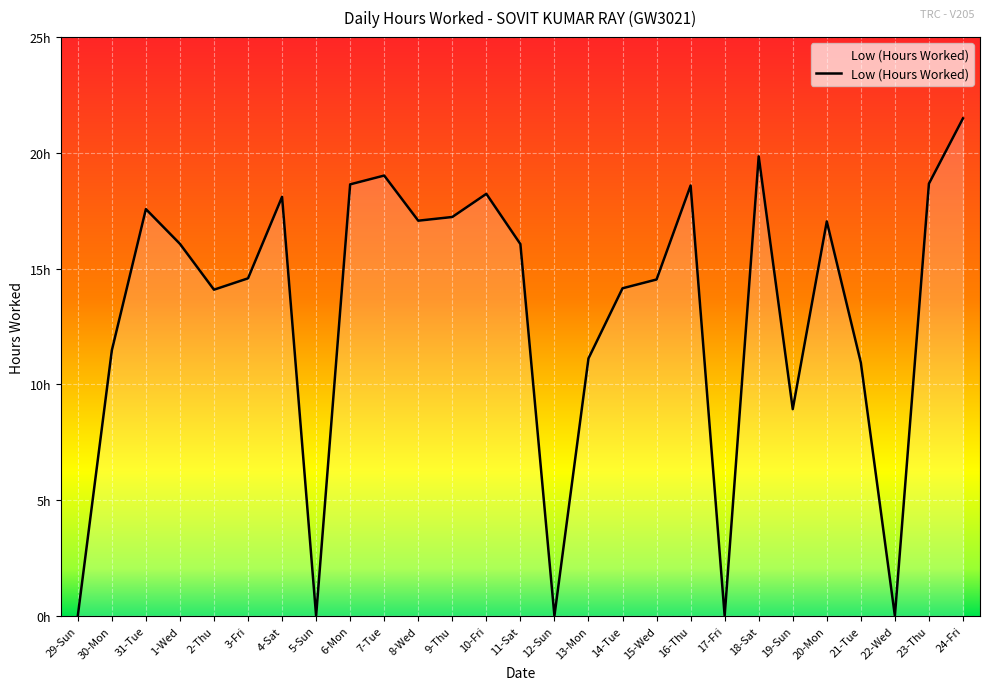

Reading left to right, what are all the values shown in this chart?

0.0	11.5	17.6	16.1	14.1	14.6	18.1	0.0	18.6	19.0	17.1	17.2	18.2	16.1	0.0	11.1	14.2	14.5	18.6	0.0	19.9	8.9	17.0	10.9	0.0	18.7	21.5